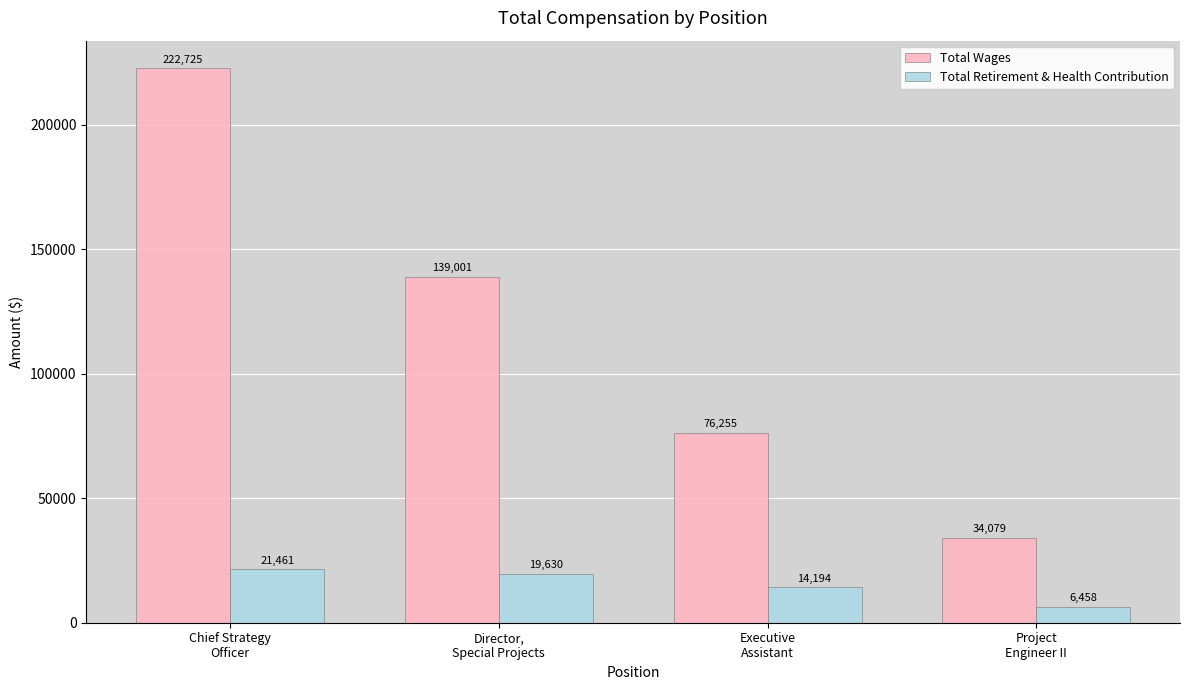

What is the smallest value displayed?

6458